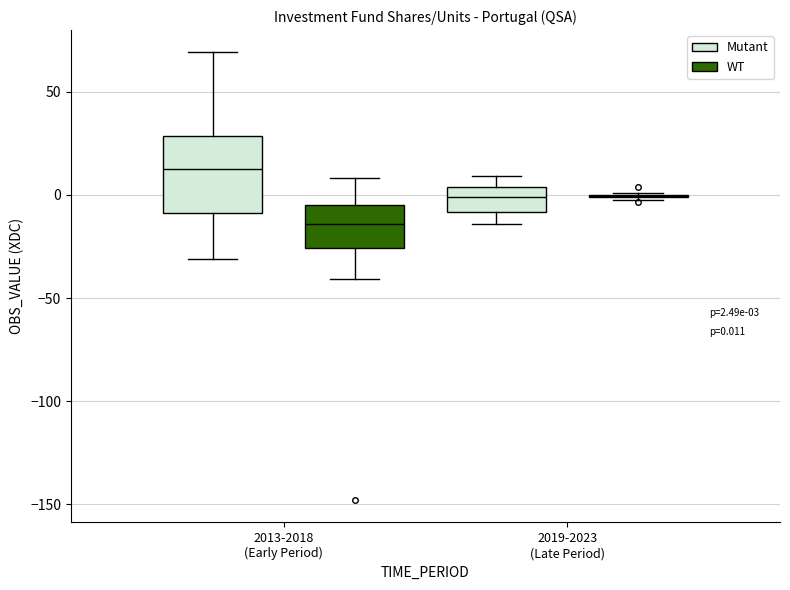

Comparing the boxes themselves (not the whiskers), which one is the tallest?

2013-2018 (Early Period) (Mutant)